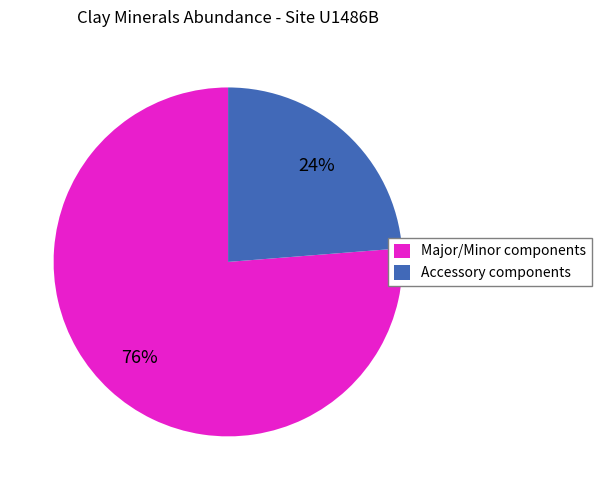

Is there a majority slice in this chart?

Yes